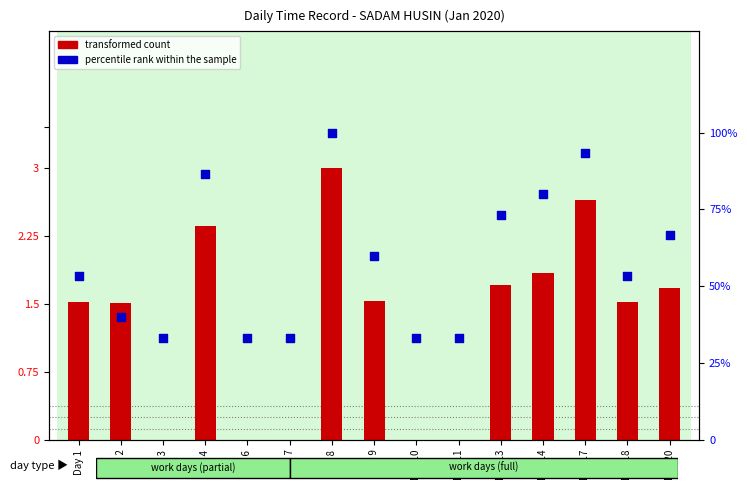

At which category is the sum across all series the highest?

Day 8